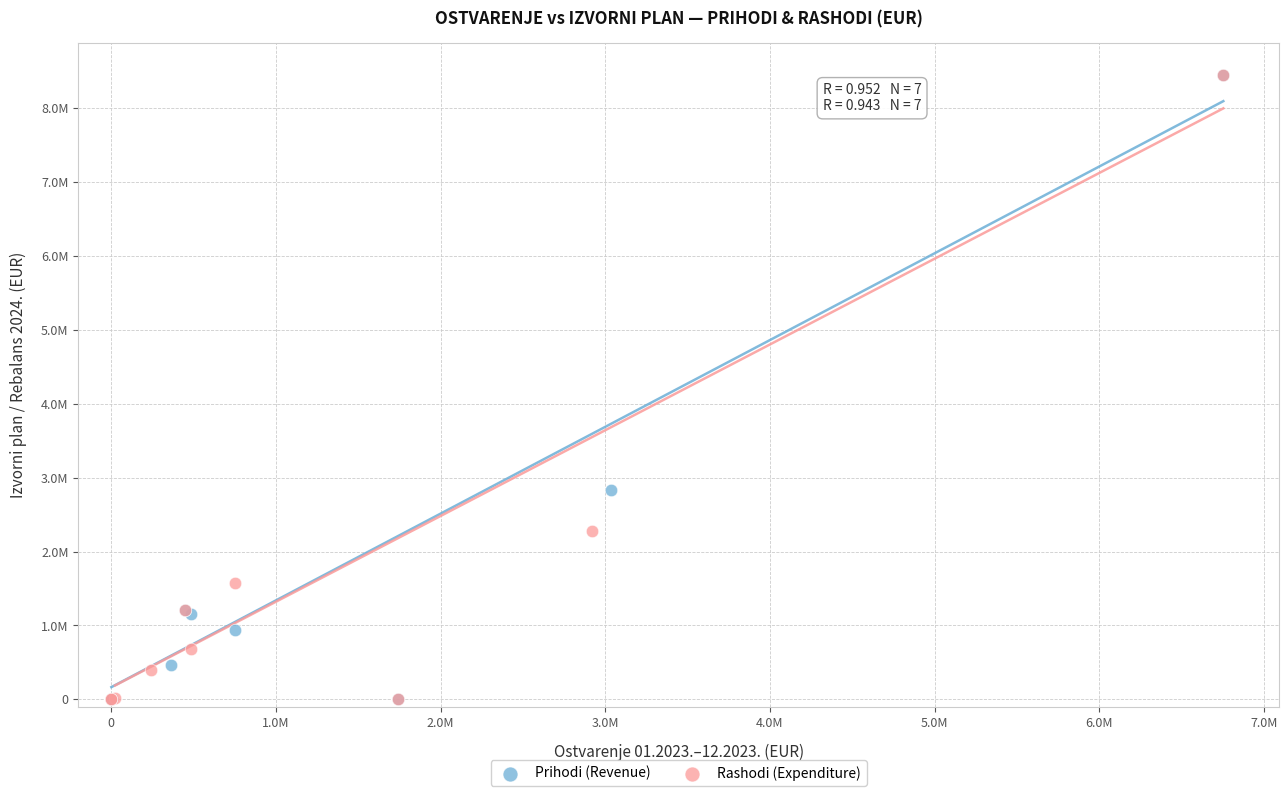

What are all the series names shown in the legend?

Prihodi (Revenue), Rashodi (Expenditure)